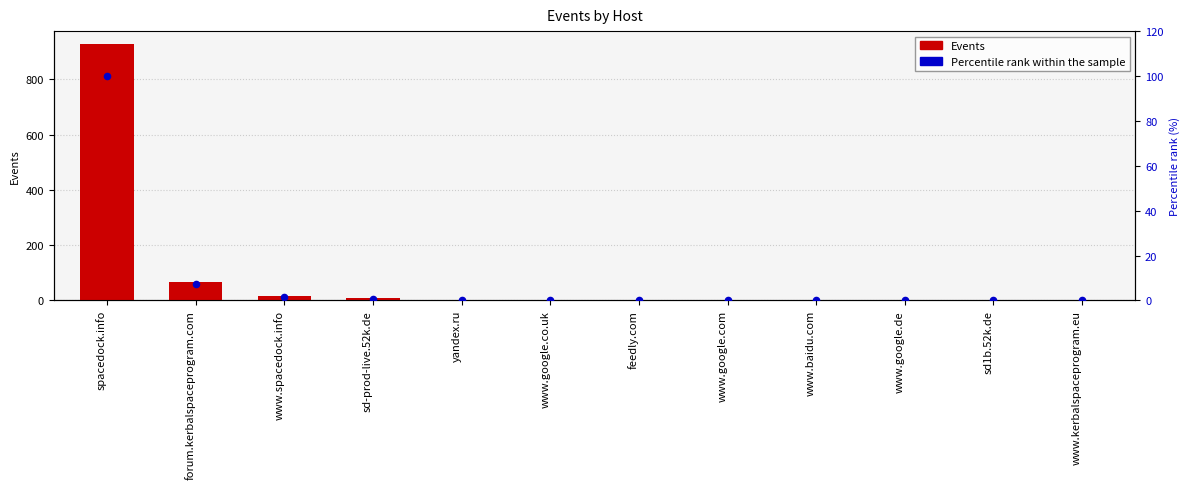

Which series has the largest total across all categories?

Events